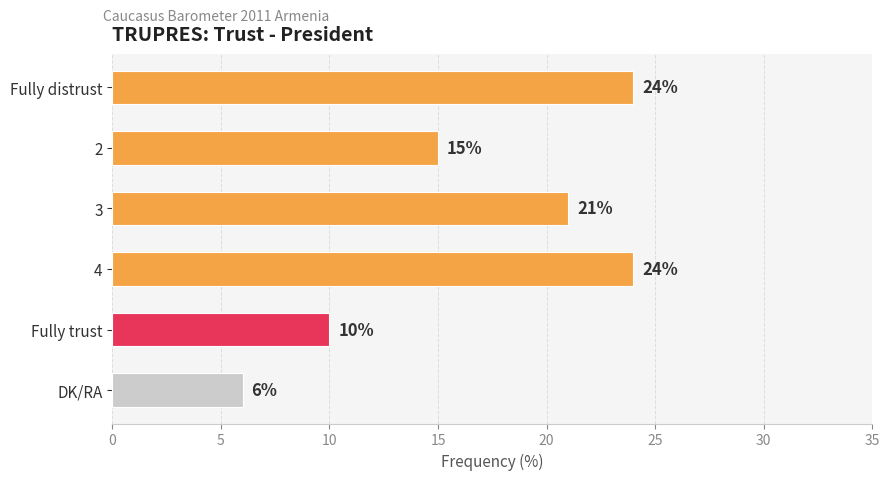

Reading bottom to top, transcribe all the data shown in this chart.

DK/RA=6	Fully trust=10	4=24	3=21	2=15	Fully distrust=24